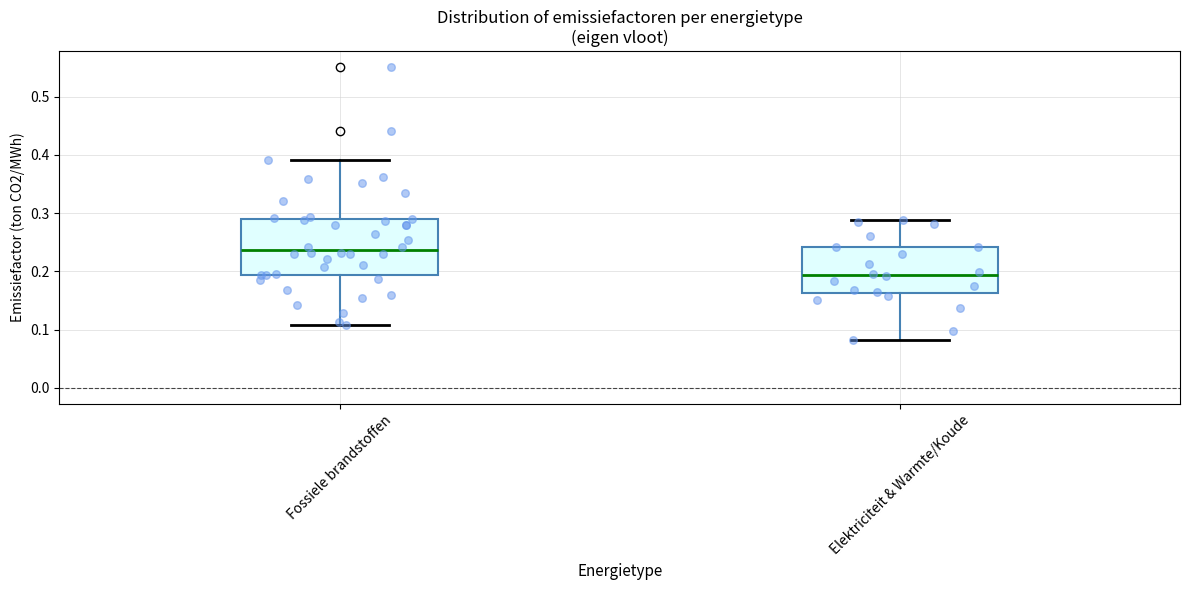

Which box has the lowest median line?

Elektriciteit & Warmte/Koude